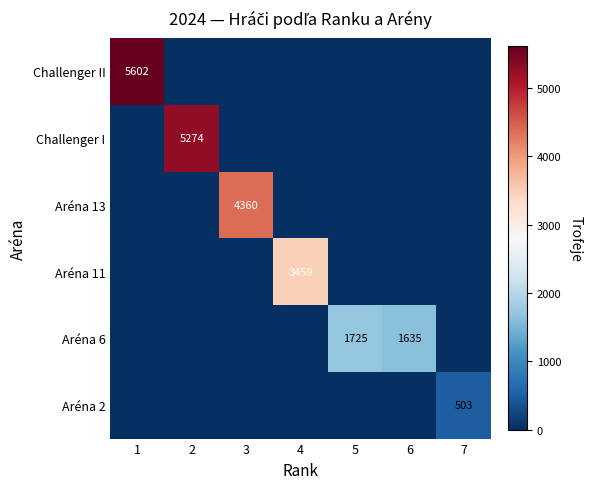

The Aréna 6 series shows 399 at 6. True or false?

False